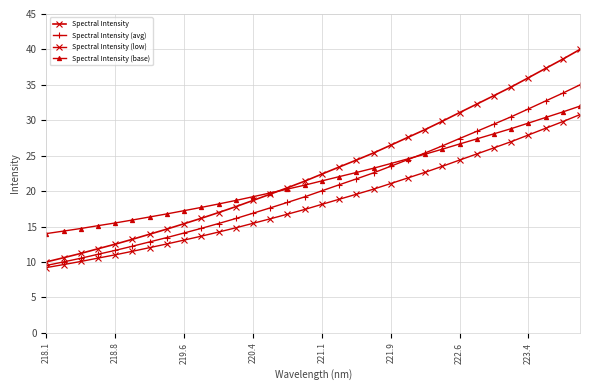

Is this an area chart (filled region under the line)?

No